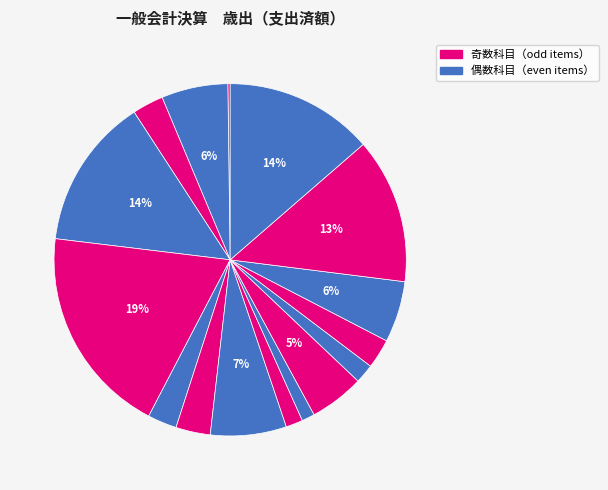

Which slice is the smallest?

議会費